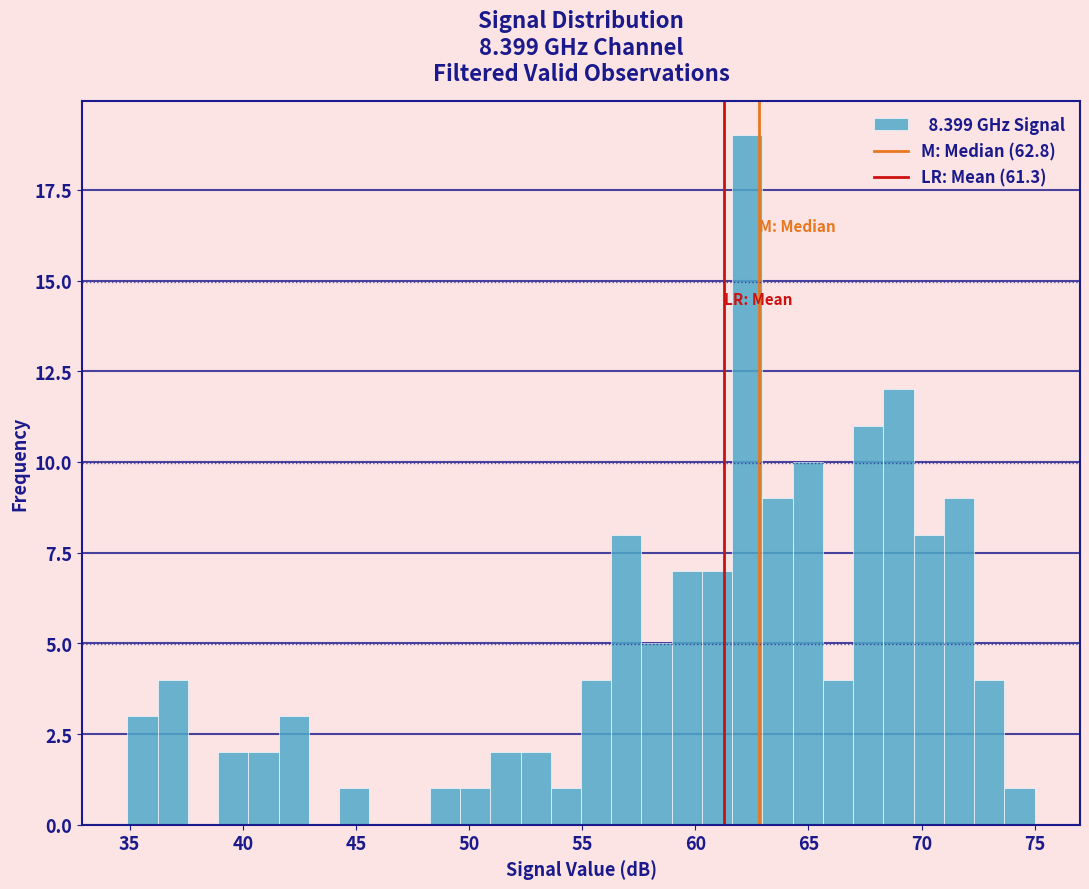

Around what value on the x-axis is the tallest bar? Give the approximate position of its centre, as read against the axis.

62.5